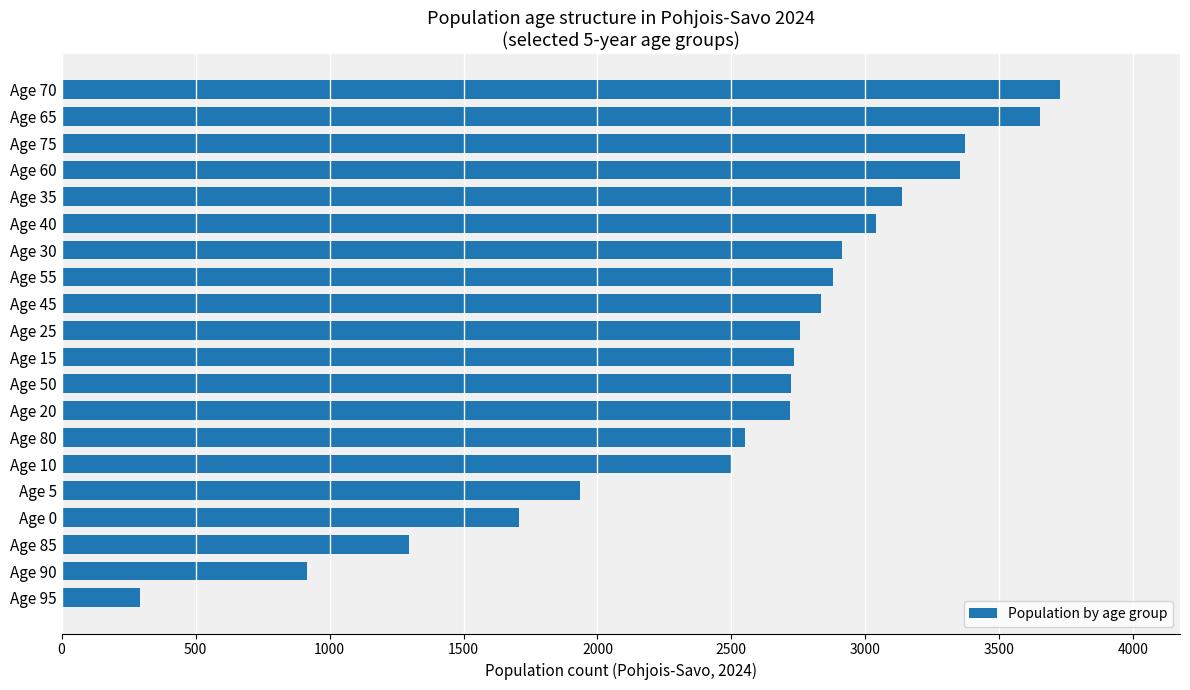

How many bars are there in total?

20